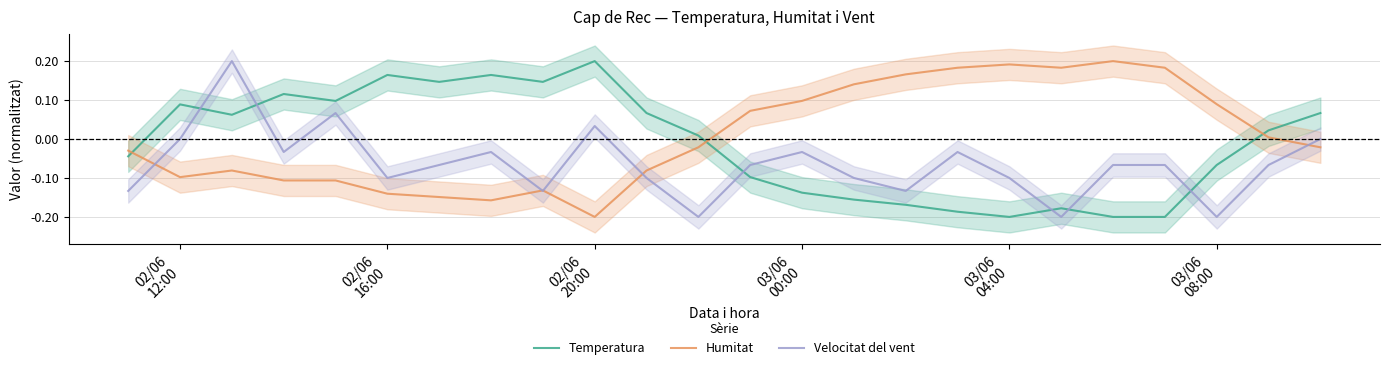

True or false: Humitat and Temperatura intersect in this chart.

True